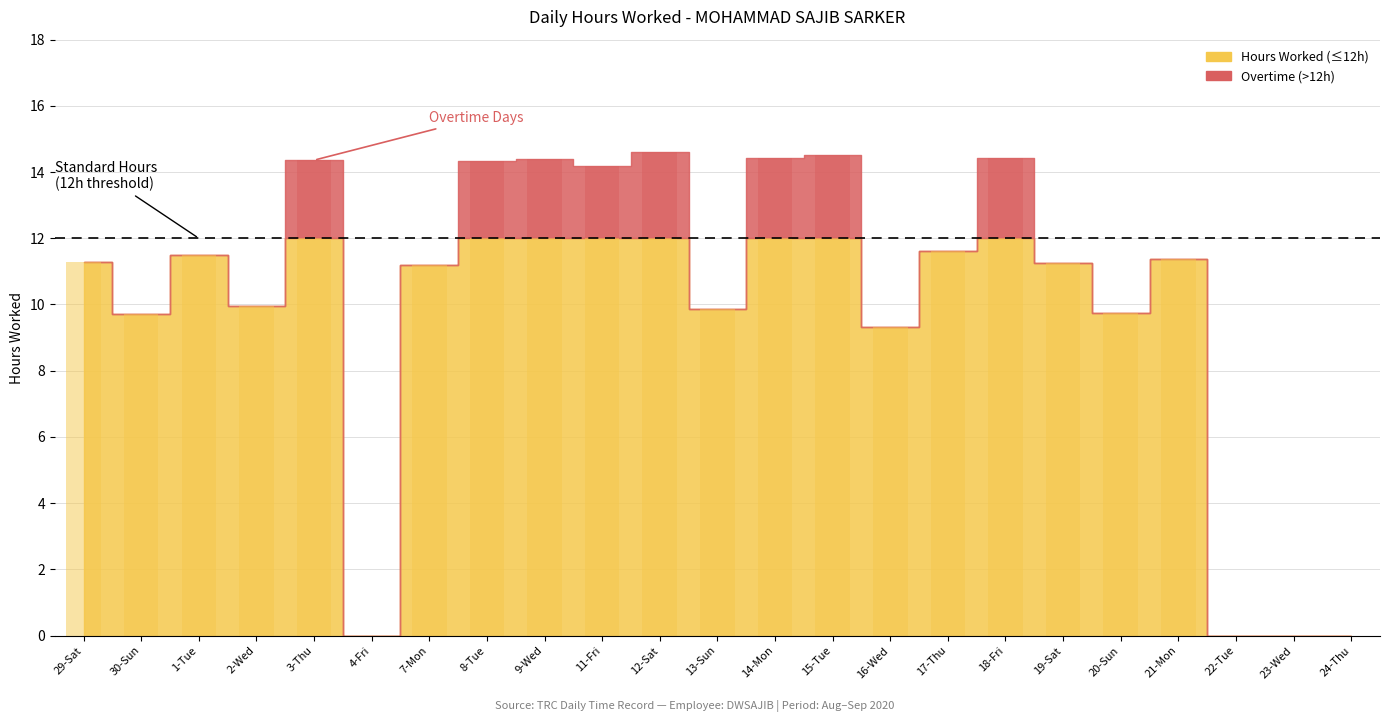

Reading right to left, what are all the values shown in this chart?

24-Thu=0.0	23-Wed=0.0	22-Tue=0.0	21-Mon=11.4	20-Sun=9.8	19-Sat=11.3	18-Fri=14.4	17-Thu=11.6	16-Wed=9.3	15-Tue=14.5	14-Mon=14.4	13-Sun=9.9	12-Sat=14.6	11-Fri=14.2	9-Wed=14.4	8-Tue=14.3	7-Mon=11.2	4-Fri=0.0	3-Thu=14.4	2-Wed=9.9	1-Tue=11.5	30-Sun=9.7	29-Sat=11.3